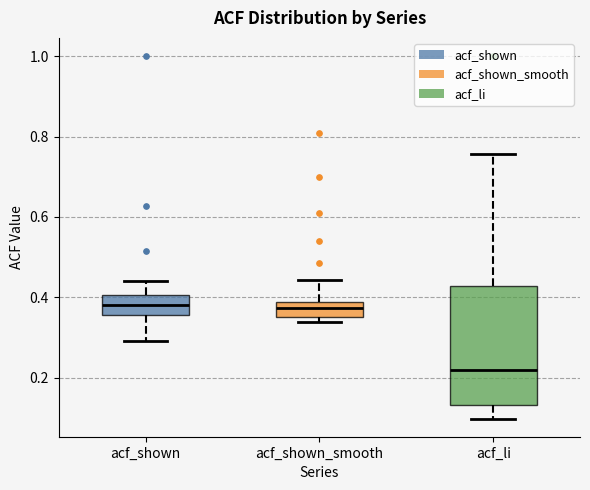

Reading left to right, read every box against the y-axis: the position of its median line, the range the box covers, and the ends of its whiskers. The values are not printed on the chart, so give them approximately, as read against the axis.

acf_shown: median 0.38, box 0.36 to 0.40, whiskers 0.30 to 0.44
acf_shown_smooth: median 0.38 (inside the box), box 0.36 to 0.38, whiskers 0.34 to 0.44
acf_li: median 0.22, box 0.14 to 0.42, whiskers 0.10 to 0.76